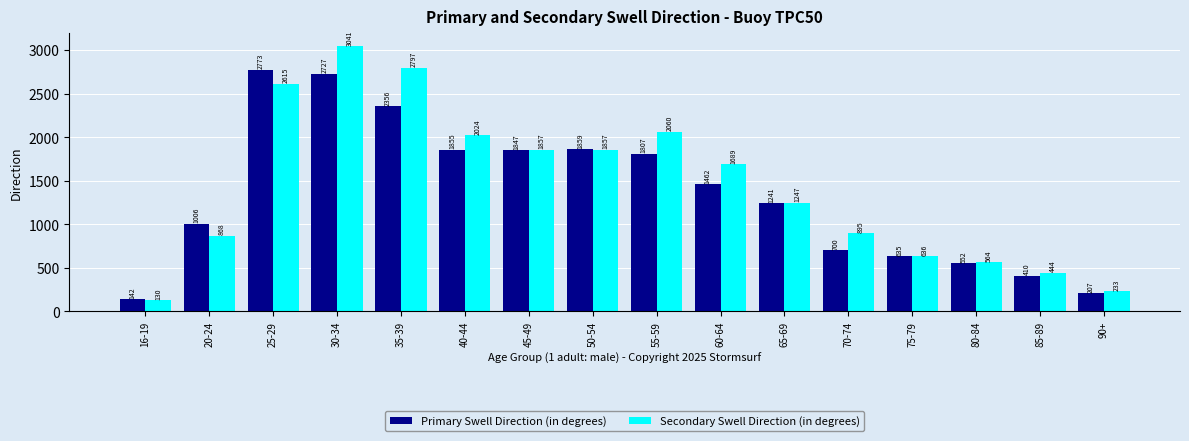

How many groups of bars are there?

16